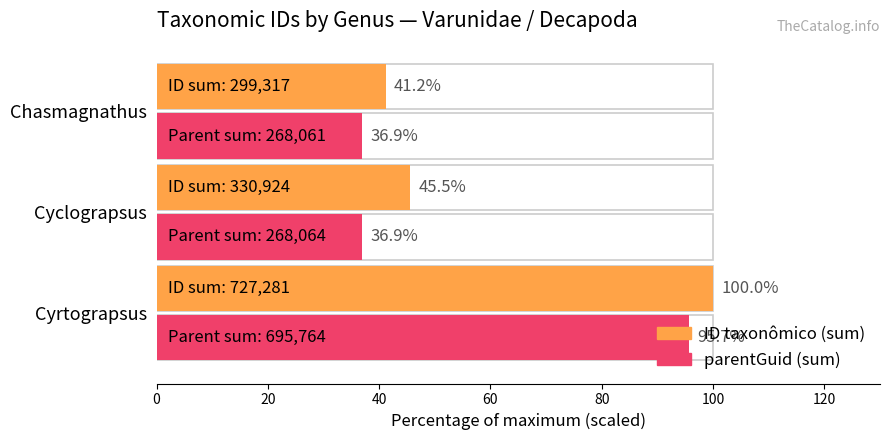

How many bars are there in each group?

2